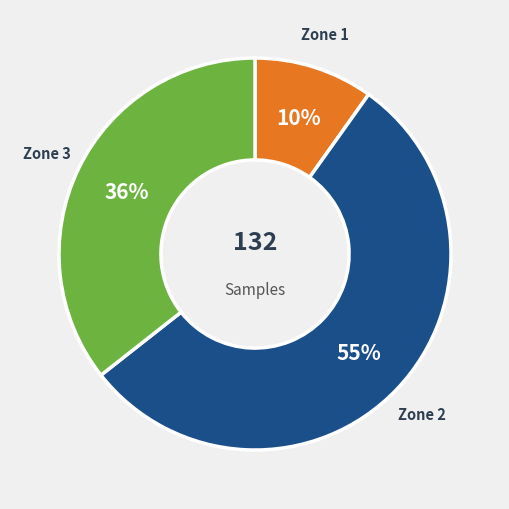

To the nearest percent, what is the average slice percentage?

33%